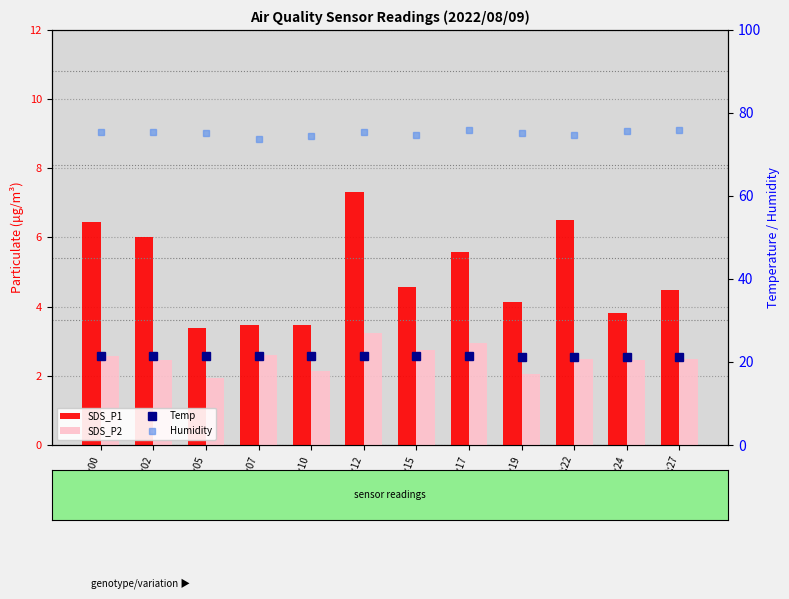

What is the lowest value of the Temp series?

21.2